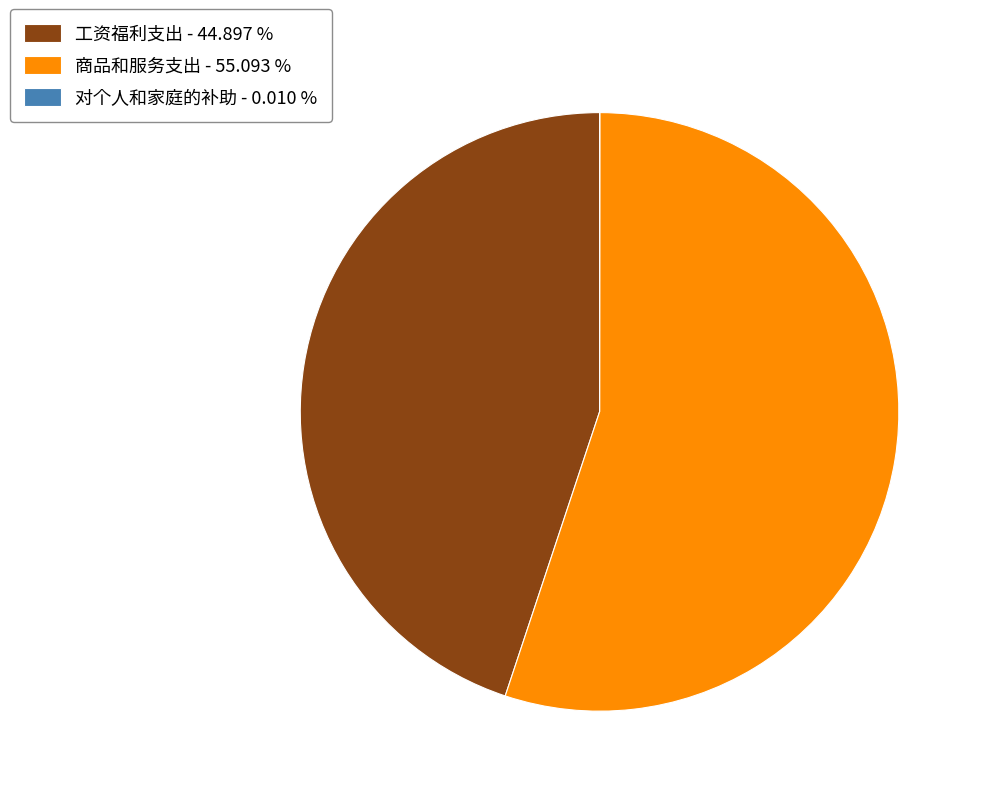

Approximately how many times larger is the value at 工资福利支出 - 44.897 % compared to 商品和服务支出 - 55.093 %?

0.8